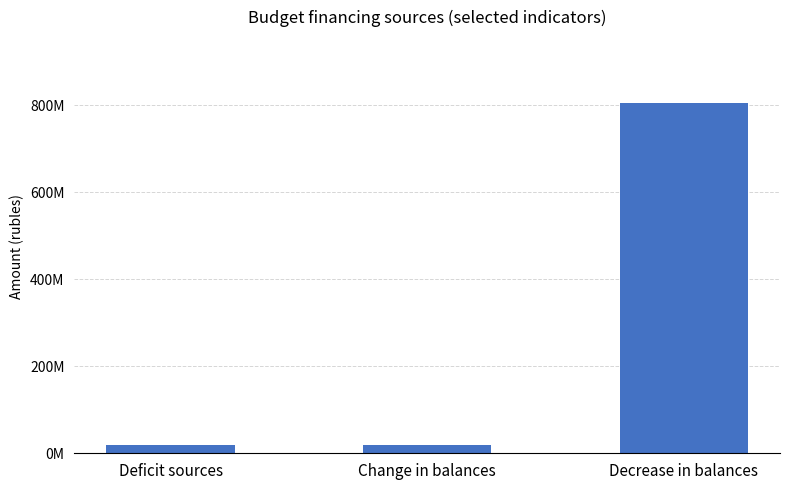

Reading left to right, transcribe all the data shown in this chart.

Deficit sources=19239669.4	Change in balances=19239669.4	Decrease in balances=805937581.7